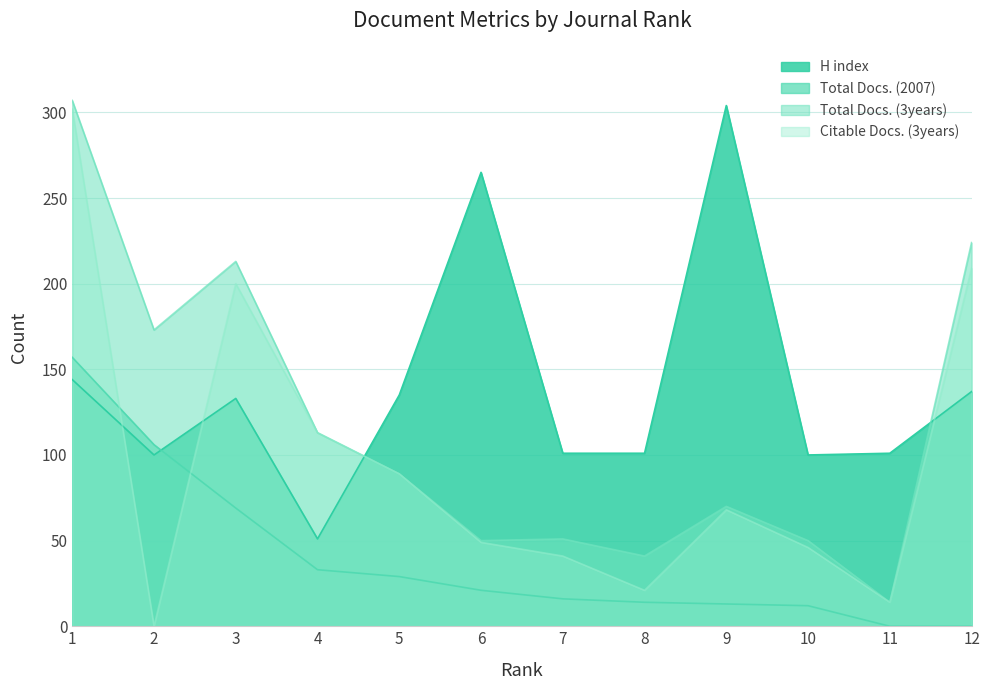

Does the chart display data point markers on the line(s)?

No